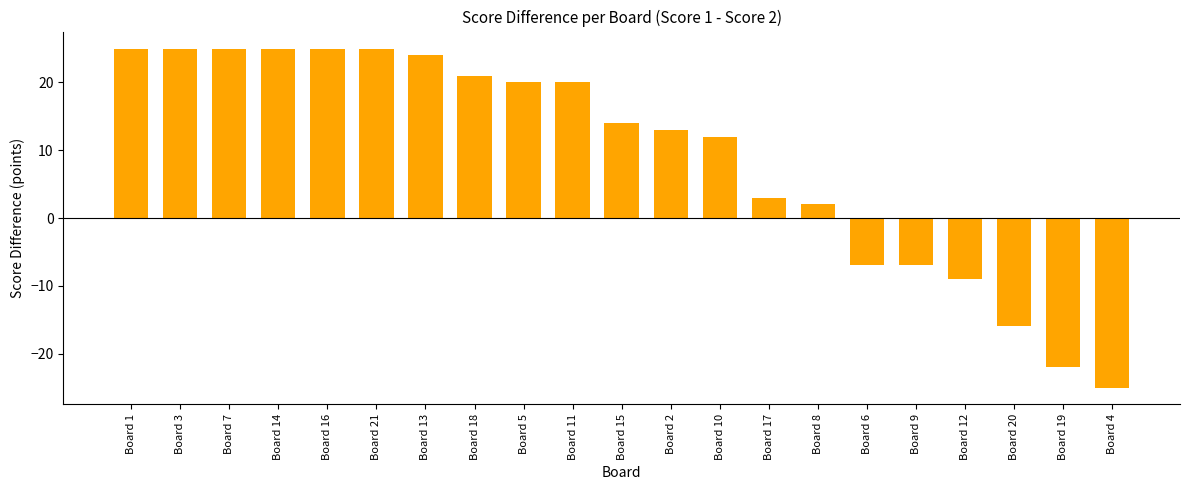

Where does the data first go above 14?

Board 1